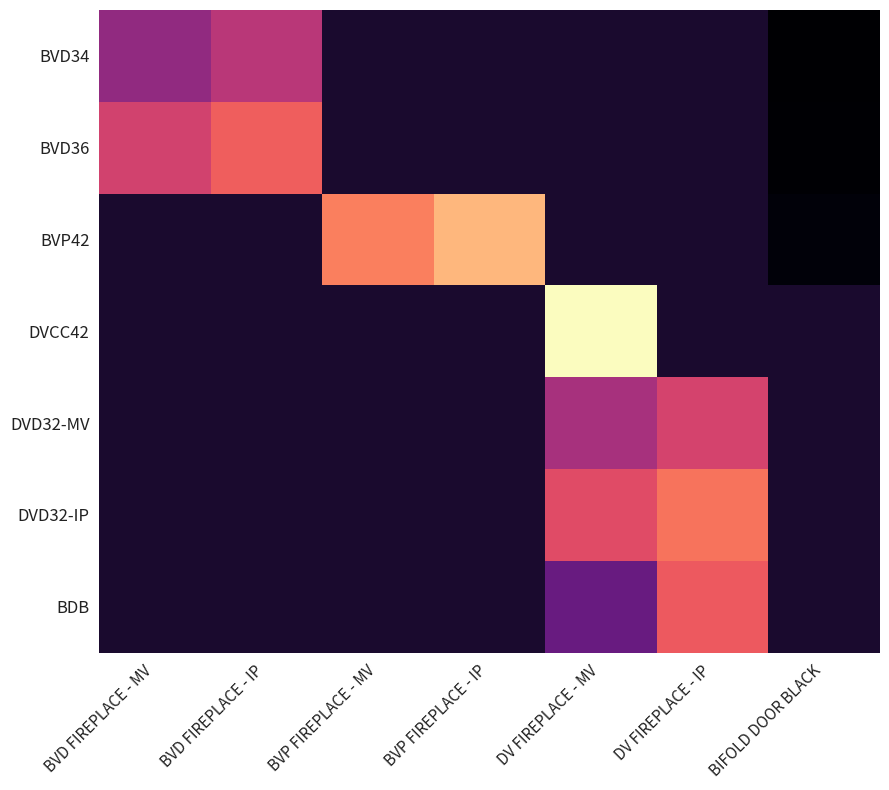

Count the number of data series in this chart.

7